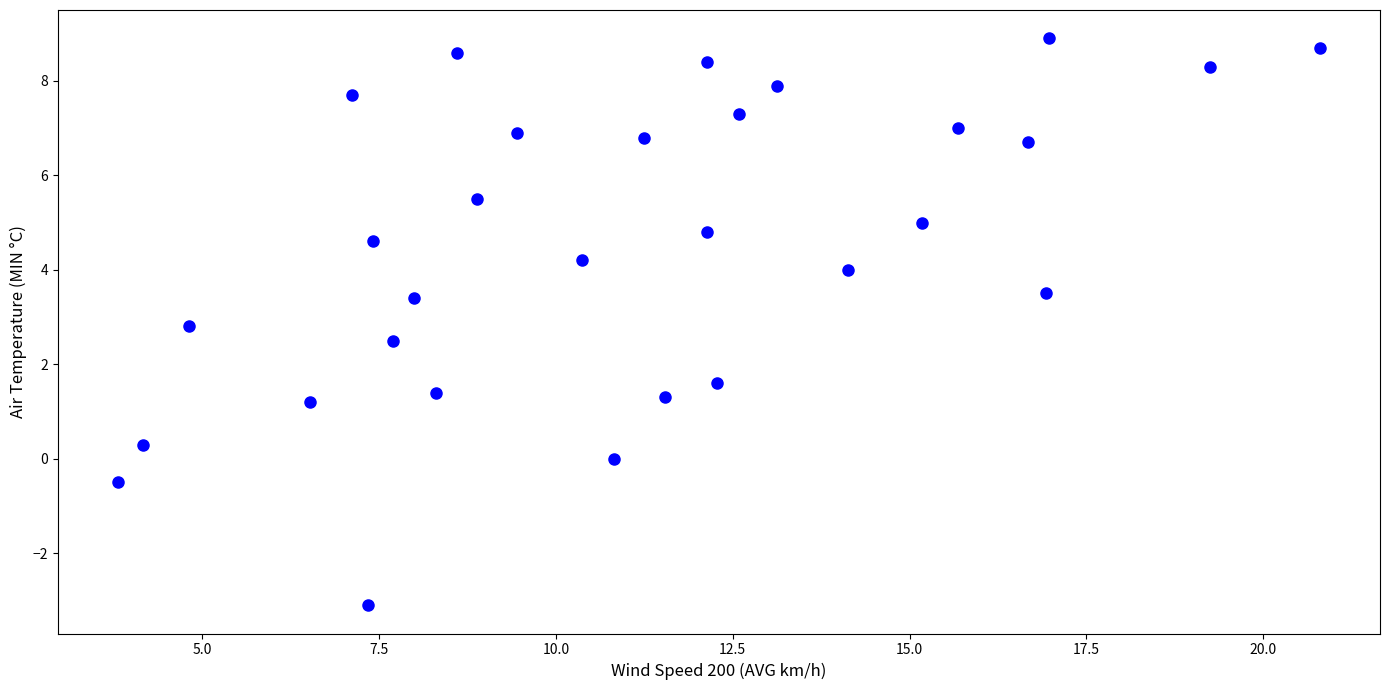

What is the range of Y values (max minus min)?

12.0